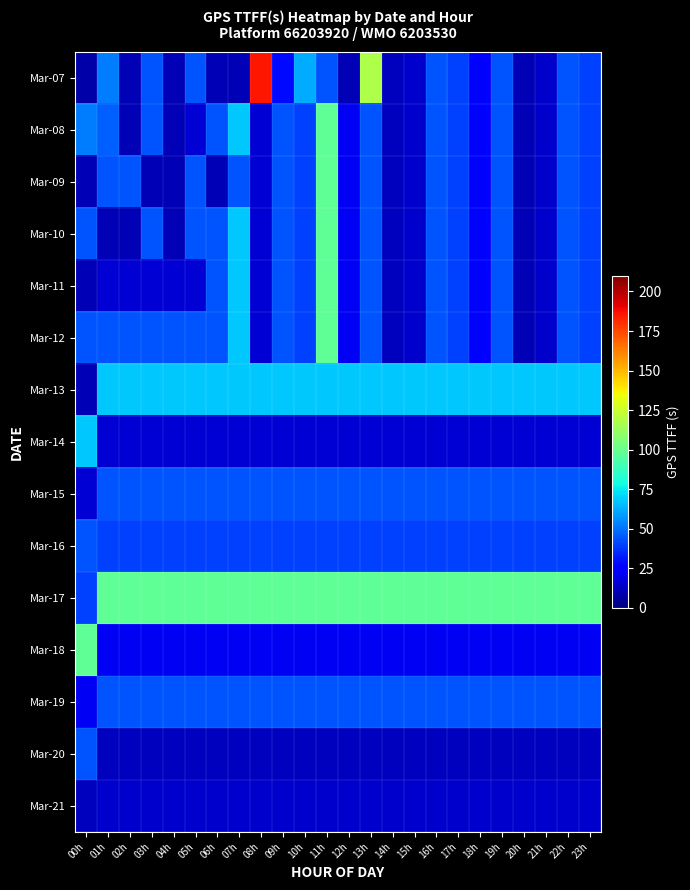

Reading right to left, extract all data points from this chart.

Mar-07: 23h=40	22h=44	21h=14	20h=10	19h=44	18h=24	17h=40	16h=44	15h=14	14h=12	13h=118	12h=10	11h=44	10h=62	09h=28	08h=186	07h=10	06h=10	05h=44	04h=10	03h=44	02h=10	01h=52	00h=8
Mar-08: 23h=40	22h=44	21h=14	20h=10	19h=44	18h=24	17h=40	16h=44	15h=14	14h=12	13h=44	12h=22	11h=98	10h=40	09h=44	08h=16	07h=68	06h=44	05h=16	04h=10	03h=44	02h=10	01h=46	00h=52
Mar-09: 23h=40	22h=44	21h=14	20h=10	19h=44	18h=24	17h=40	16h=44	15h=14	14h=12	13h=44	12h=22	11h=98	10h=40	09h=44	08h=16	07h=44	06h=10	05h=44	04h=10	03h=10	02h=44	01h=44	00h=10
Mar-10: 23h=40	22h=44	21h=14	20h=10	19h=44	18h=24	17h=40	16h=44	15h=14	14h=12	13h=44	12h=22	11h=98	10h=40	09h=44	08h=16	07h=68	06h=44	05h=44	04h=10	03h=44	02h=10	01h=10	00h=44
Mar-11: 23h=40	22h=44	21h=14	20h=10	19h=44	18h=24	17h=40	16h=44	15h=14	14h=12	13h=44	12h=22	11h=98	10h=40	09h=44	08h=16	07h=68	06h=44	05h=16	04h=16	03h=16	02h=16	01h=16	00h=10
Mar-12: 23h=40	22h=44	21h=14	20h=10	19h=44	18h=24	17h=40	16h=44	15h=14	14h=12	13h=44	12h=22	11h=98	10h=40	09h=44	08h=16	07h=68	06h=44	05h=44	04h=44	03h=44	02h=44	01h=44	00h=44
Mar-13: 23h=68	22h=68	21h=68	20h=68	19h=68	18h=68	17h=68	16h=68	15h=68	14h=68	13h=68	12h=68	11h=68	10h=68	09h=68	08h=68	07h=68	06h=68	05h=68	04h=68	03h=68	02h=68	01h=68	00h=10
Mar-14: 23h=16	22h=16	21h=16	20h=16	19h=16	18h=16	17h=16	16h=16	15h=16	14h=16	13h=16	12h=16	11h=16	10h=16	09h=16	08h=16	07h=16	06h=16	05h=16	04h=16	03h=16	02h=16	01h=16	00h=68
Mar-15: 23h=44	22h=44	21h=44	20h=44	19h=44	18h=44	17h=44	16h=44	15h=44	14h=44	13h=44	12h=44	11h=44	10h=44	09h=44	08h=44	07h=44	06h=44	05h=44	04h=44	03h=44	02h=44	01h=44	00h=16
Mar-16: 23h=40	22h=40	21h=40	20h=40	19h=40	18h=40	17h=40	16h=40	15h=40	14h=40	13h=40	12h=40	11h=40	10h=40	09h=40	08h=40	07h=40	06h=40	05h=40	04h=40	03h=40	02h=40	01h=40	00h=44
Mar-17: 23h=98	22h=98	21h=98	20h=98	19h=98	18h=98	17h=98	16h=98	15h=98	14h=98	13h=98	12h=98	11h=98	10h=98	09h=98	08h=98	07h=98	06h=98	05h=98	04h=98	03h=98	02h=98	01h=98	00h=40
Mar-18: 23h=22	22h=22	21h=22	20h=22	19h=22	18h=22	17h=22	16h=22	15h=22	14h=22	13h=22	12h=22	11h=22	10h=22	09h=22	08h=22	07h=22	06h=22	05h=22	04h=22	03h=22	02h=22	01h=22	00h=98
Mar-19: 23h=44	22h=44	21h=44	20h=44	19h=44	18h=44	17h=44	16h=44	15h=44	14h=44	13h=44	12h=44	11h=44	10h=44	09h=44	08h=44	07h=44	06h=44	05h=44	04h=44	03h=44	02h=44	01h=44	00h=22
Mar-20: 23h=12	22h=12	21h=12	20h=12	19h=12	18h=12	17h=12	16h=12	15h=12	14h=12	13h=12	12h=12	11h=12	10h=12	09h=12	08h=12	07h=12	06h=12	05h=12	04h=12	03h=12	02h=12	01h=12	00h=44
Mar-21: 23h=14	22h=14	21h=14	20h=14	19h=14	18h=14	17h=14	16h=14	15h=14	14h=14	13h=14	12h=14	11h=14	10h=14	09h=14	08h=14	07h=14	06h=14	05h=14	04h=14	03h=14	02h=14	01h=14	00h=12